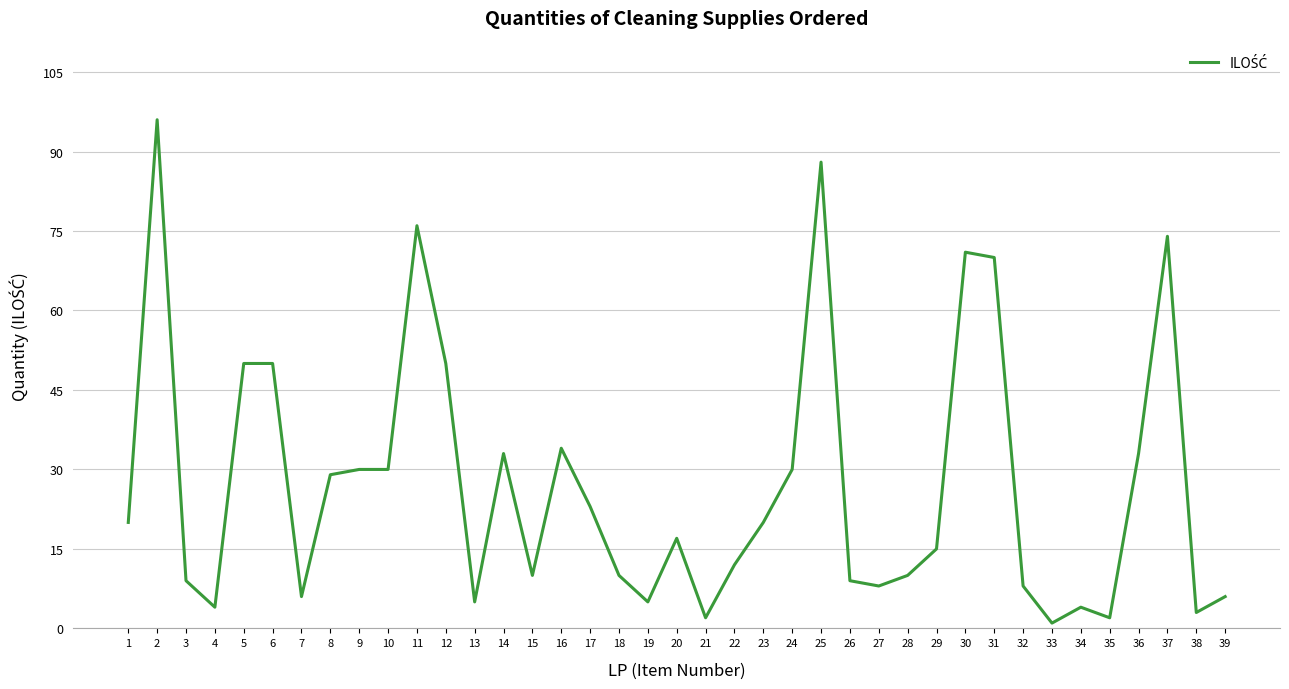

Approximately how many times larger is the value at 31 compared to 25?

0.8